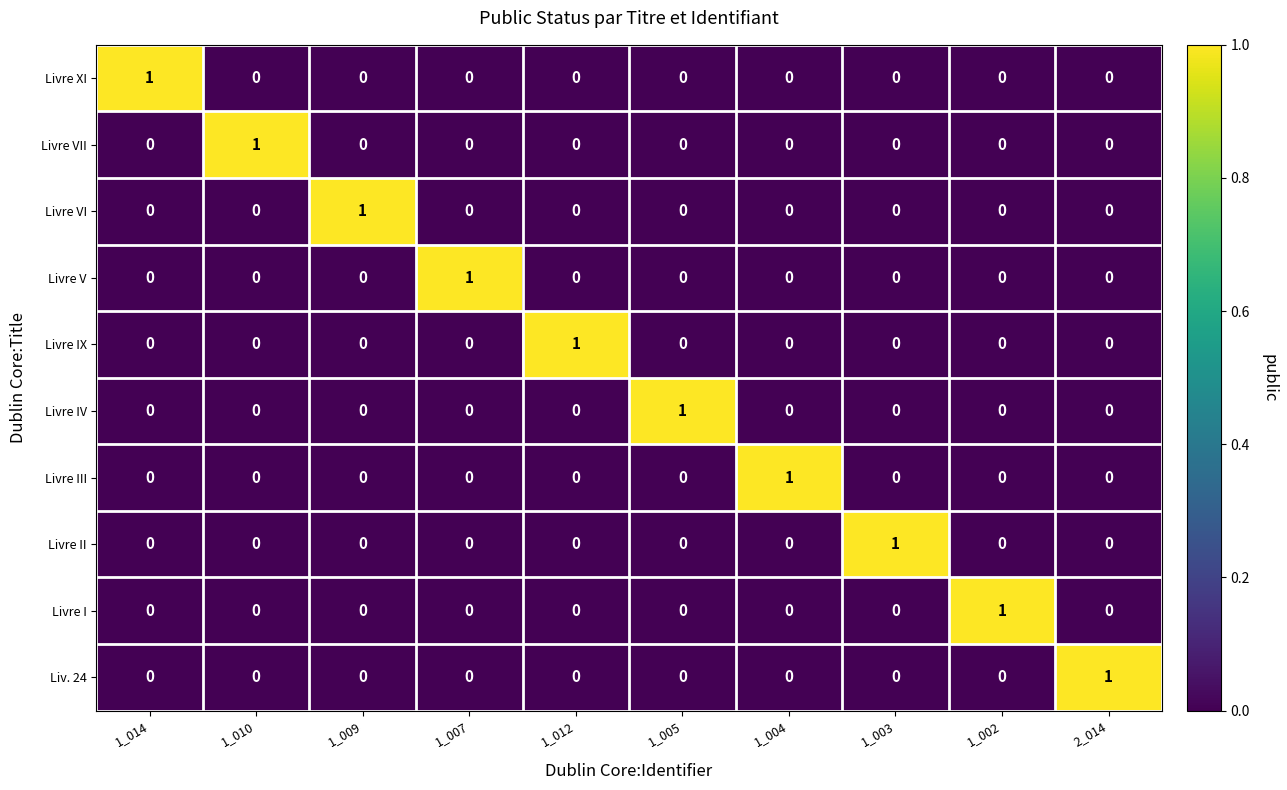

At how many categories does at least one series exceed 0?

10